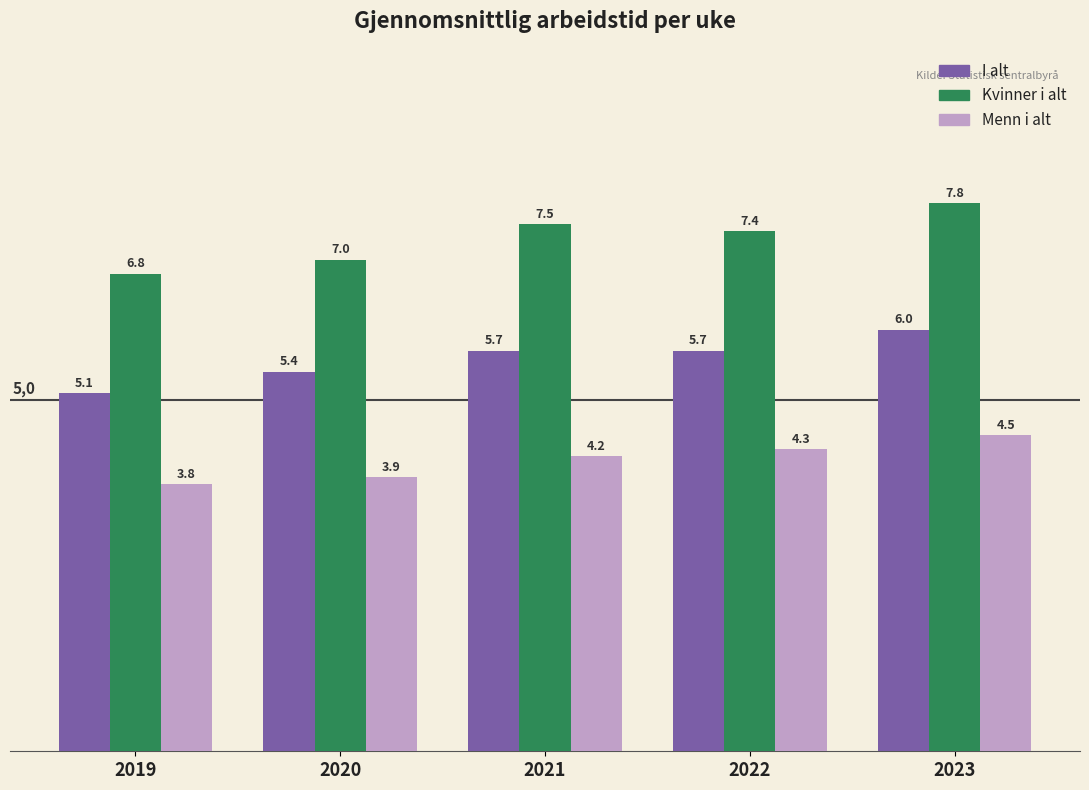

Between 2019 and 2021, which series saw the biggest shift?

Kvinner i alt